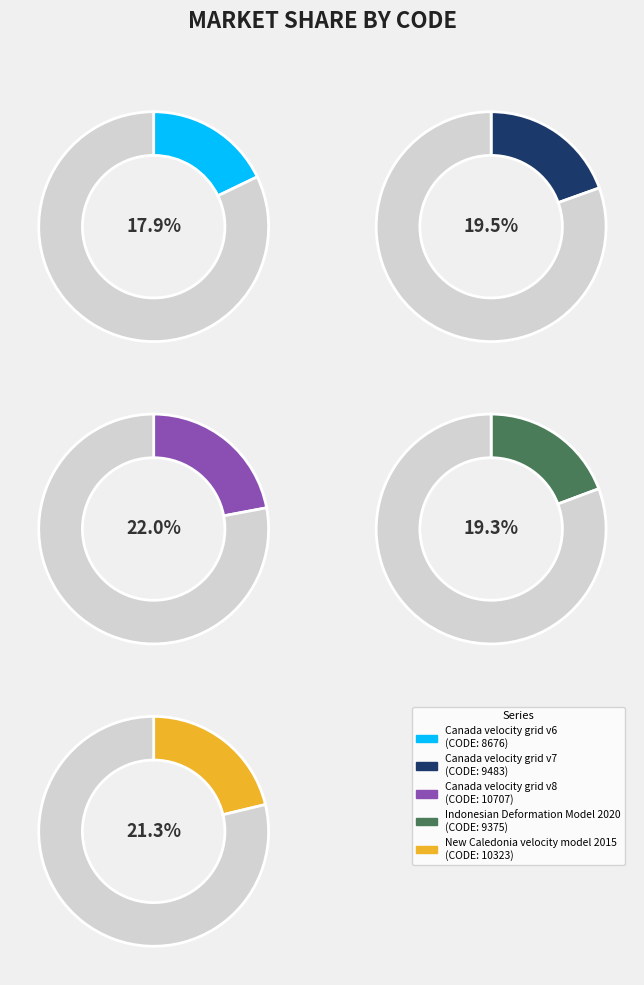

What is the ratio of the value at Canada velocity grid v6 to the value at Canada velocity grid v8?

0.8